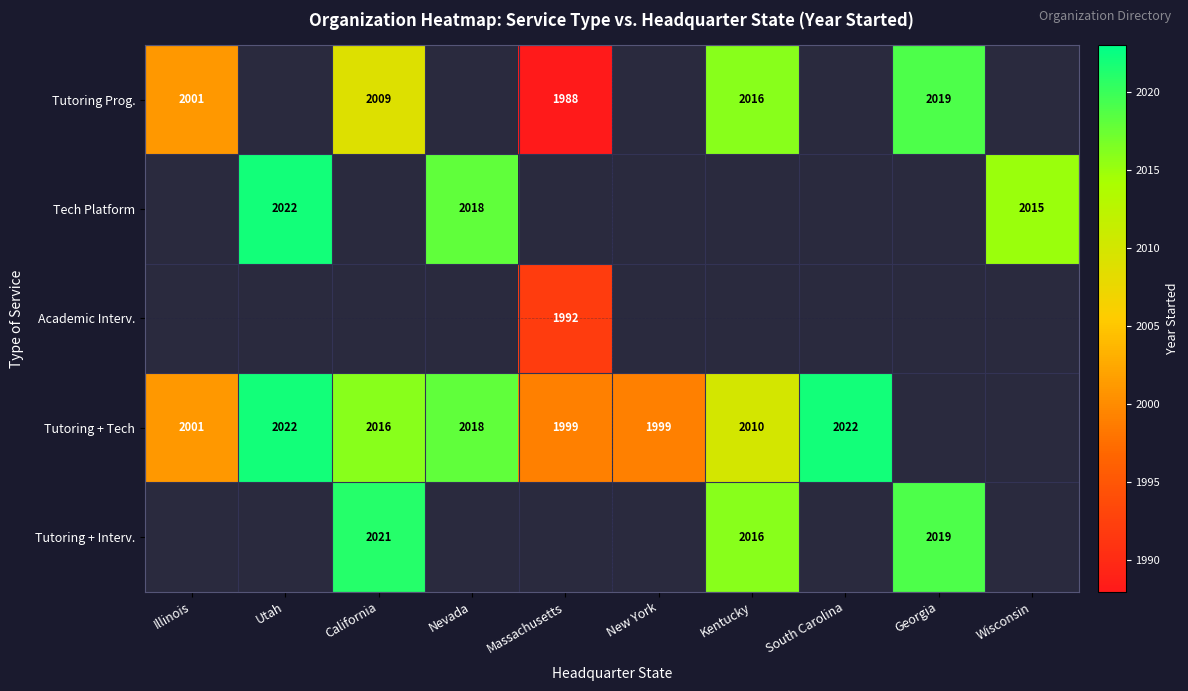

Is it true that Tech Platform equals 2015 at Wisconsin?

True